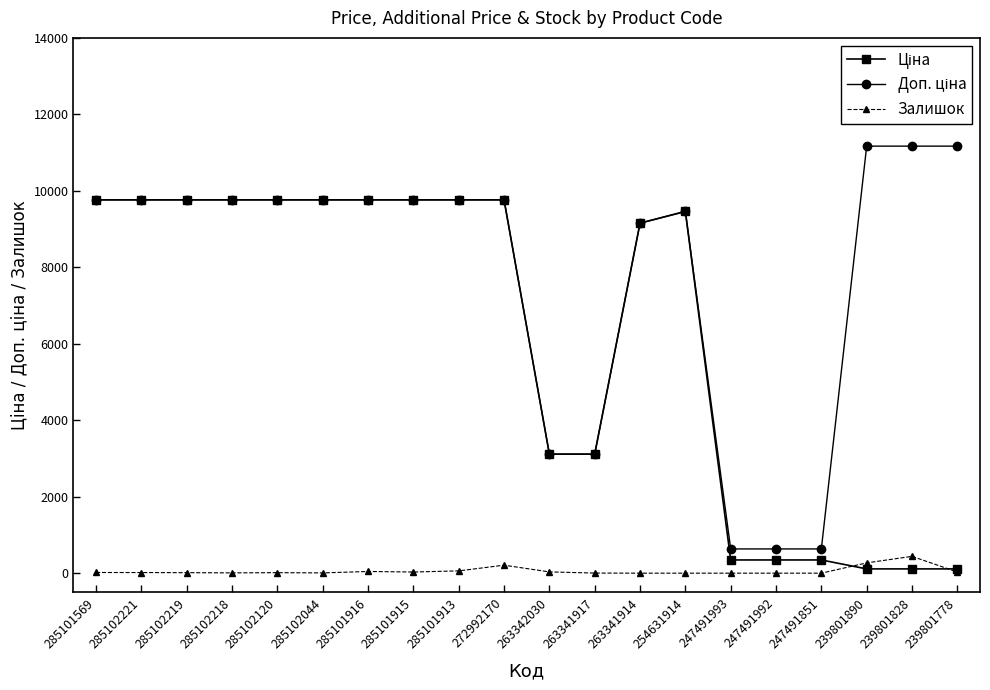

Is it true that Залишок equals 3.0 at 263341917?

True